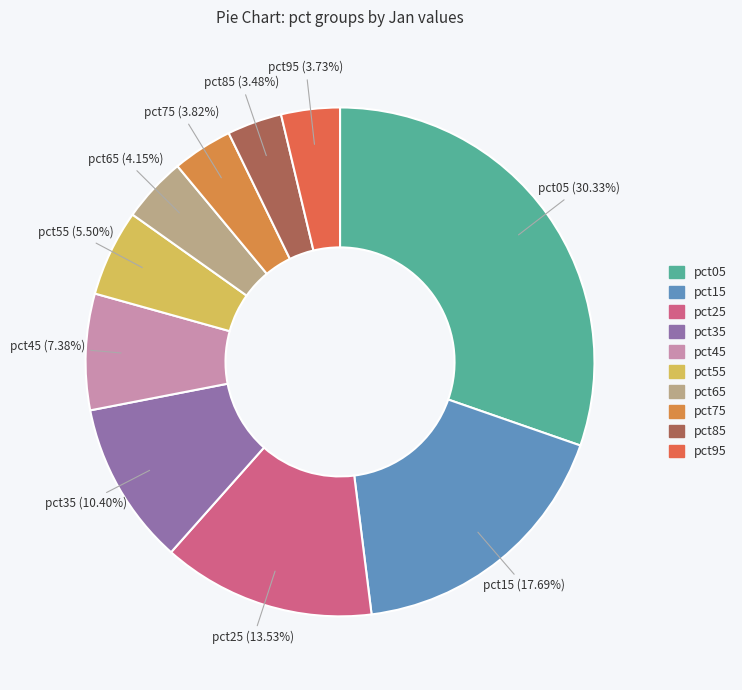

Does pct35 account for over 50% of the chart?

No